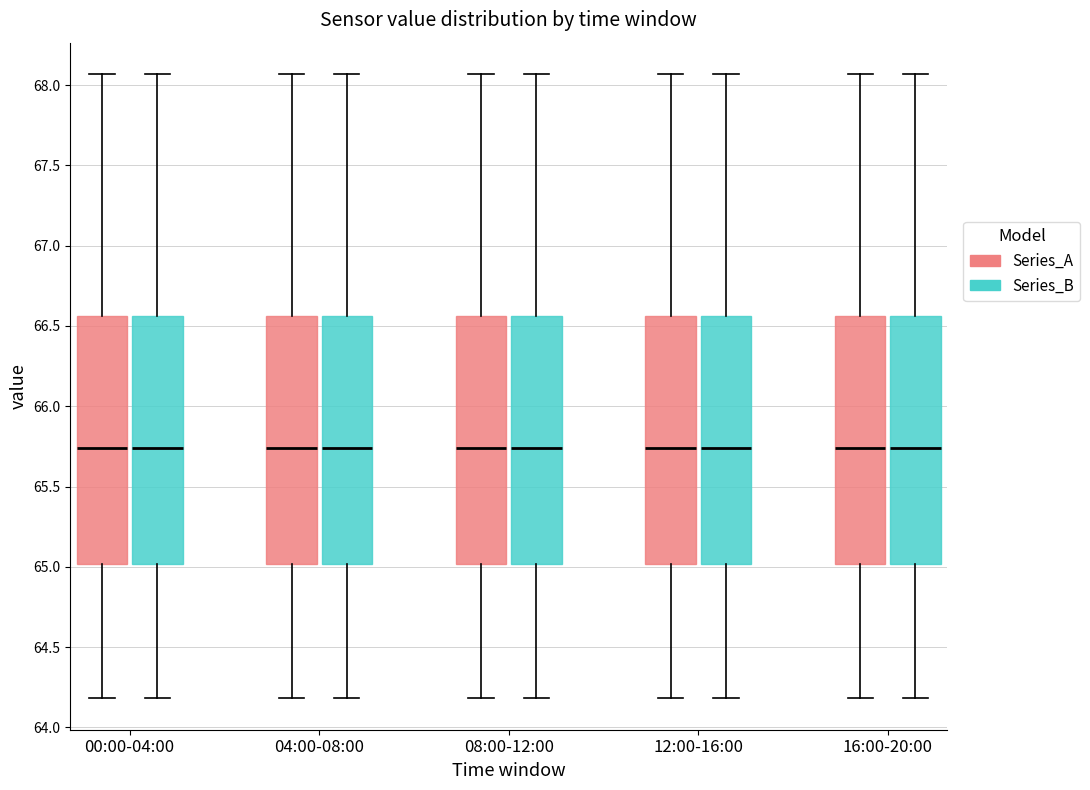

Reading left to right, transcribe this box plot: for each box, give where its median line is, the range the box spans, and where its two whiskers end, as read against the y-axis. The values are not printed on the chart, so give them approximately, as read against the axis.

00:00-04:00 (Series_A): median 65.75, box 65.00 to 66.55, whiskers 64.20 to 68.05
00:00-04:00 (Series_B): median 65.75, box 65.00 to 66.55, whiskers 64.20 to 68.05
04:00-08:00 (Series_A): median 65.75, box 65.00 to 66.55, whiskers 64.20 to 68.05
04:00-08:00 (Series_B): median 65.75, box 65.00 to 66.55, whiskers 64.20 to 68.05
08:00-12:00 (Series_A): median 65.75, box 65.00 to 66.55, whiskers 64.20 to 68.05
08:00-12:00 (Series_B): median 65.75, box 65.00 to 66.55, whiskers 64.20 to 68.05
12:00-16:00 (Series_A): median 65.75, box 65.00 to 66.55, whiskers 64.20 to 68.05
12:00-16:00 (Series_B): median 65.75, box 65.00 to 66.55, whiskers 64.20 to 68.05
16:00-20:00 (Series_A): median 65.75, box 65.00 to 66.55, whiskers 64.20 to 68.05
16:00-20:00 (Series_B): median 65.75, box 65.00 to 66.55, whiskers 64.20 to 68.05